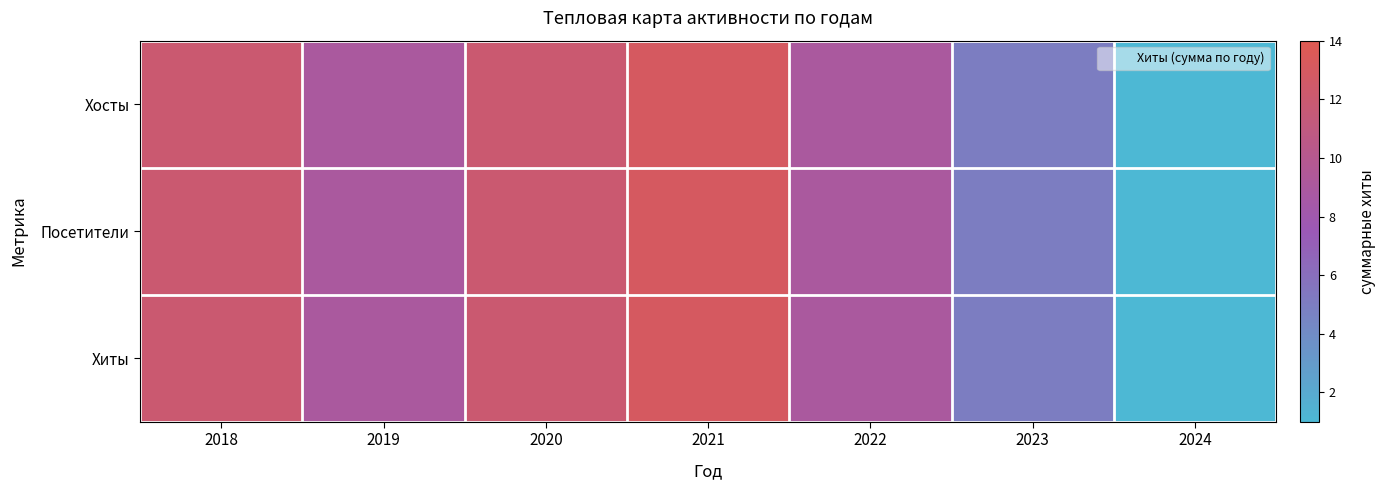

At which category is the sum across all series the highest?

2021